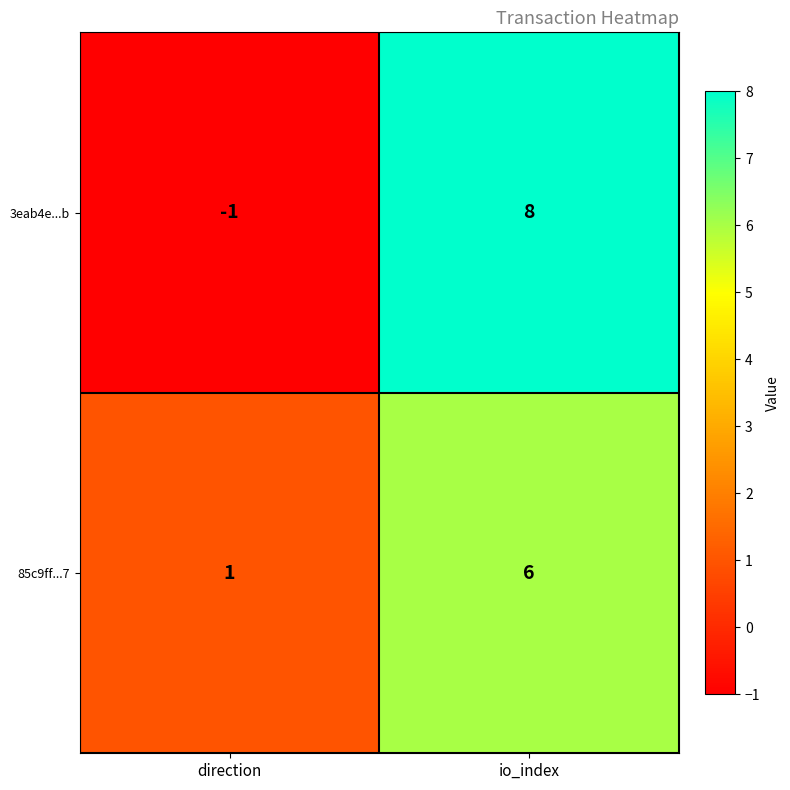

Is it true that 3eab4e...b equals -2 at direction?

False